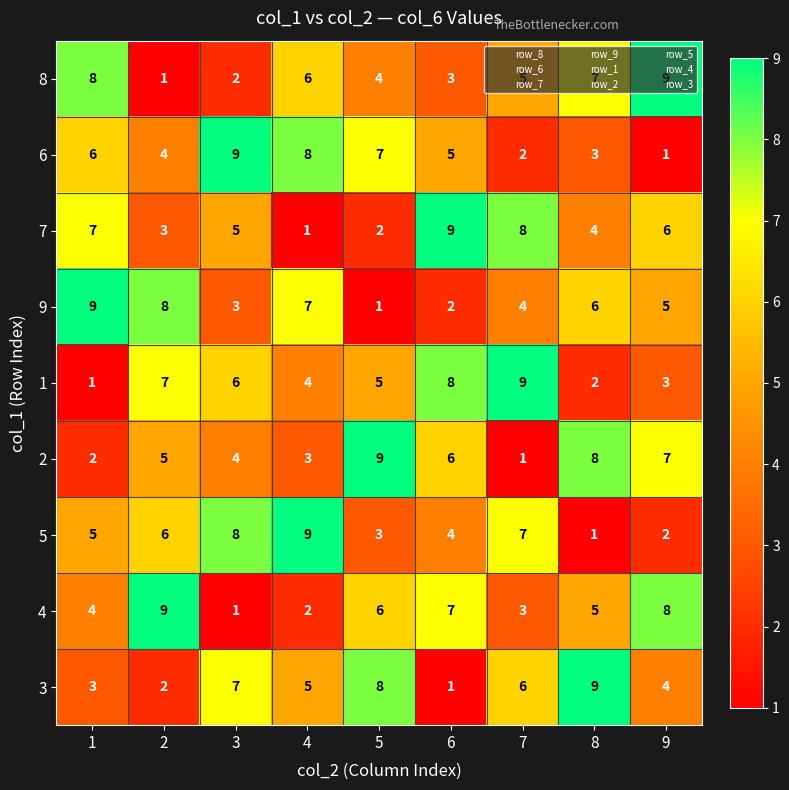

Where is 7 nearest to the value 5?

3